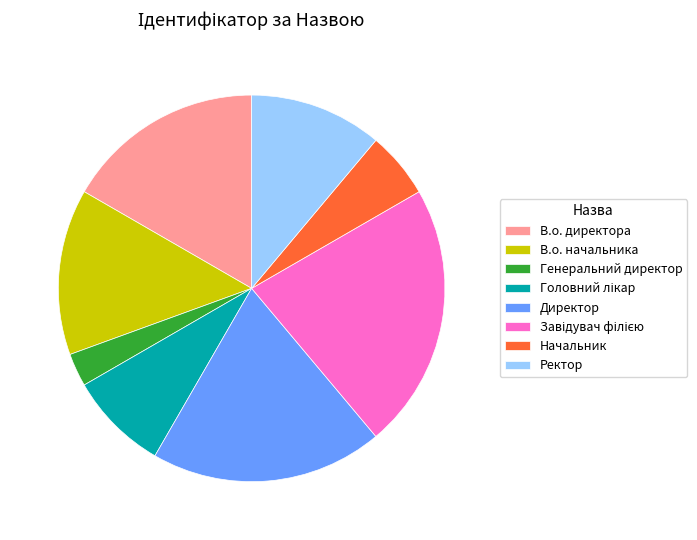

Is the sum of Ректор and Начальник greater than half?

No